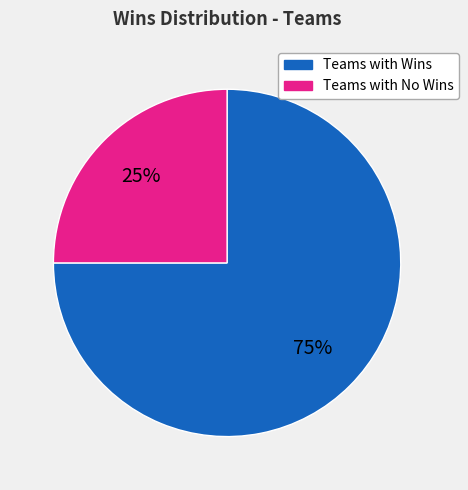

Does any single category account for the majority?

Yes